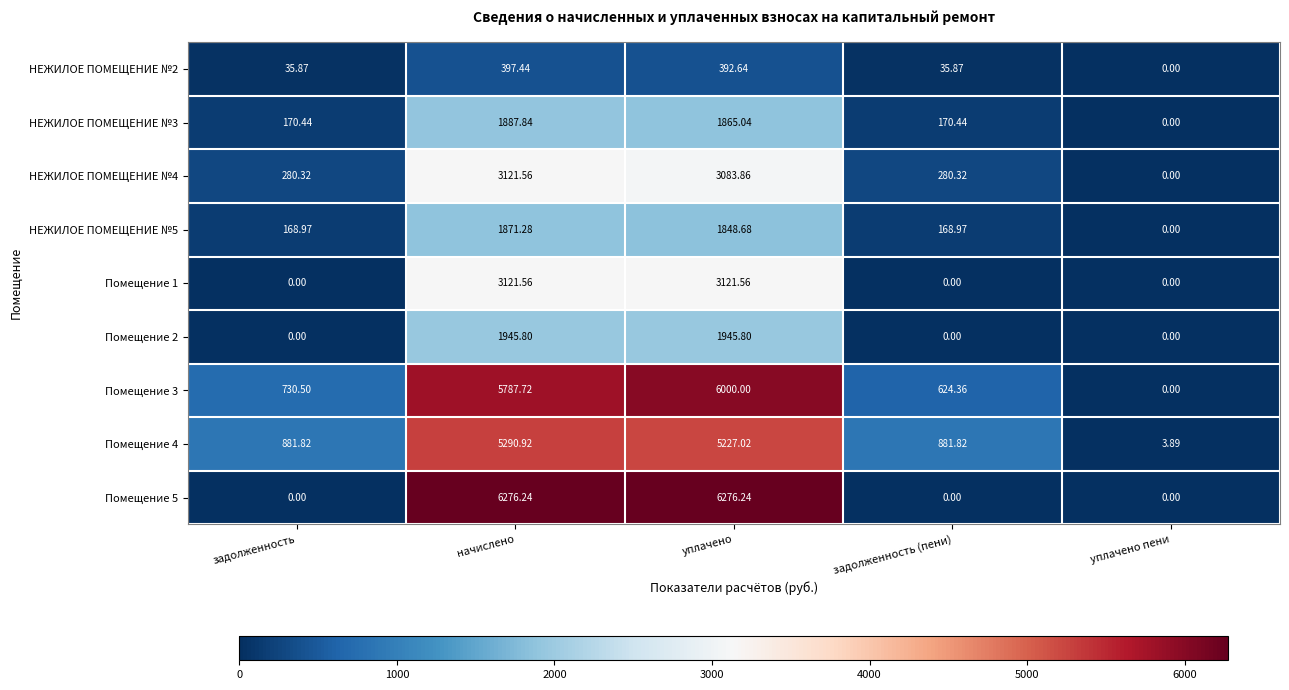

Which series has the widest spread of values?

Помещение 5